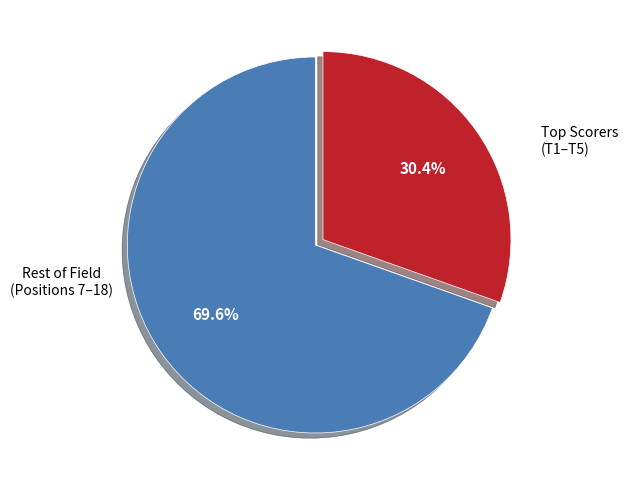

Is there a majority slice in this chart?

Yes